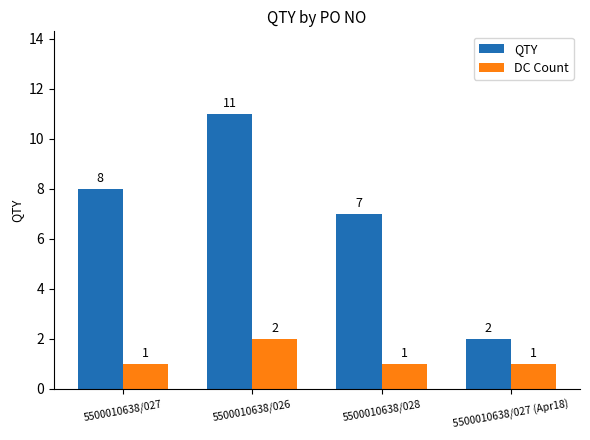

The QTY series shows 11 at 5500010638/028. True or false?

False